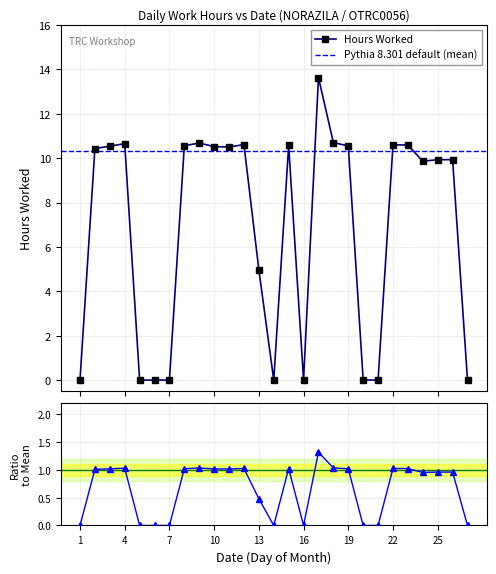

The value at 1 is -8.3. True or false?

False